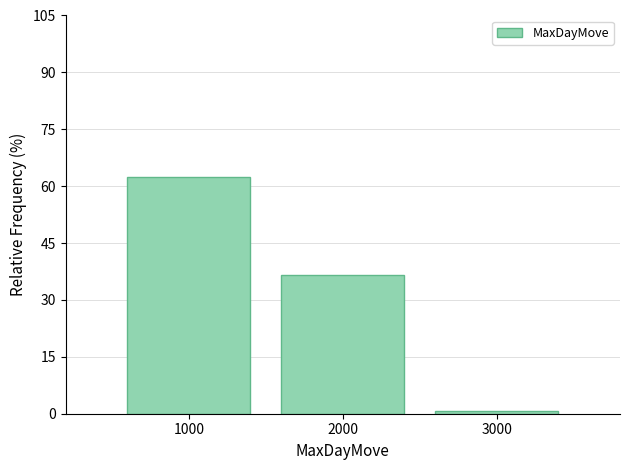

Over which range of the x-axis is the bar tallest?

500 to 1500